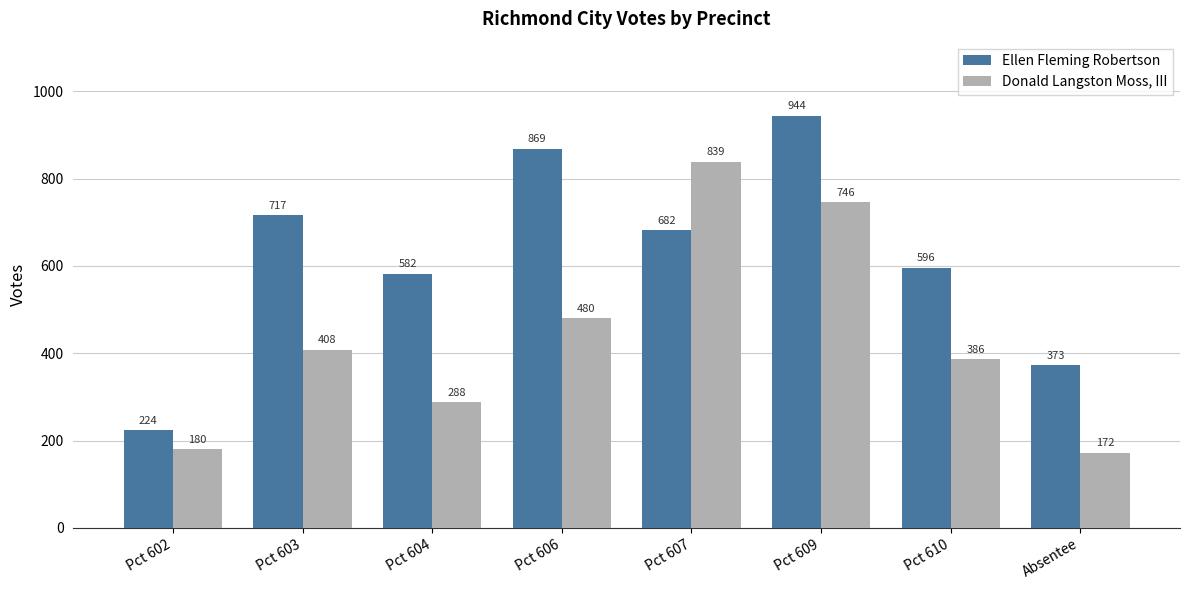

Rank the series by their average value, from highest to lowest.

Ellen Fleming Robertson, Donald Langston Moss, III